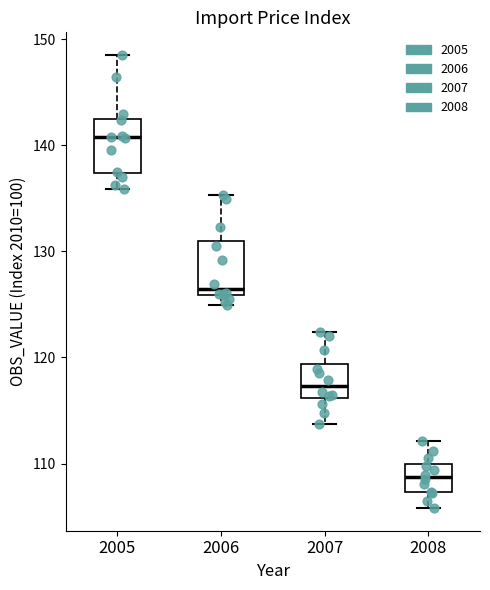

Where is the upper edge of the box at x = 2006 on the y-axis? The values are not printed on the chart, so give them approximately, as read against the axis.

131